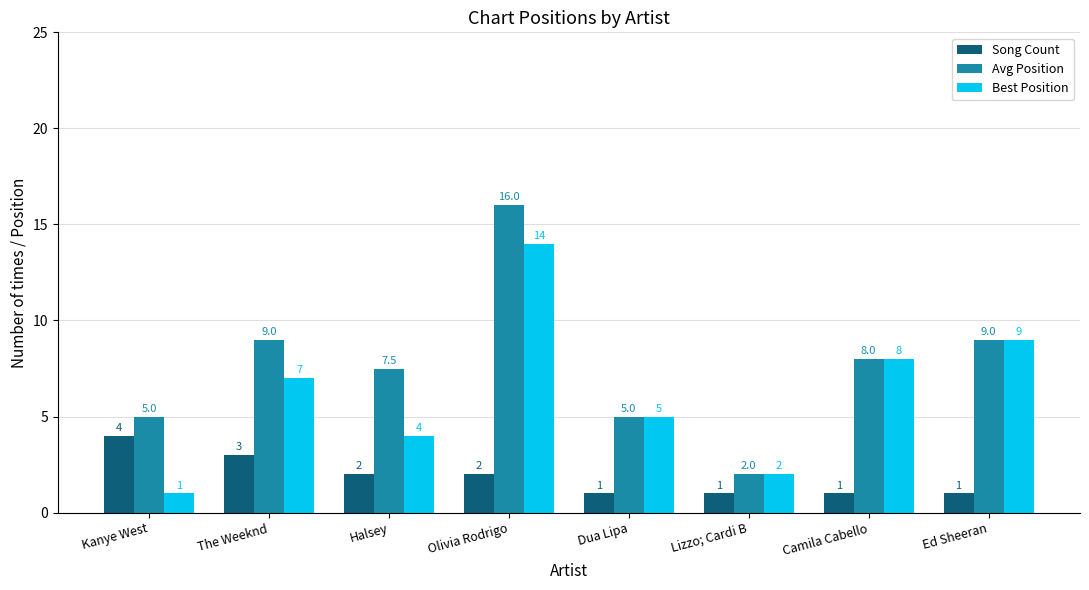

Which series has the widest spread of values?

Avg Position